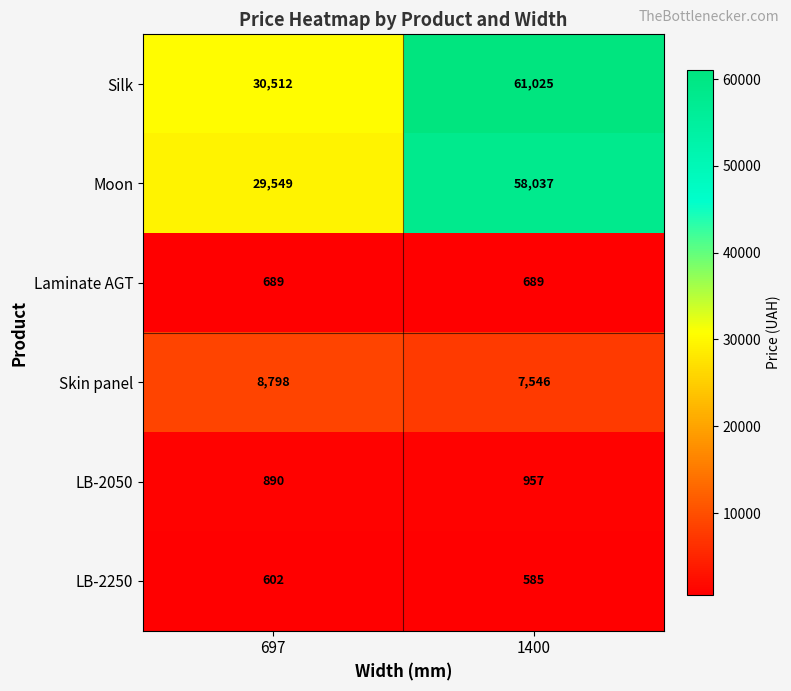

At which category is the sum across all series the highest?

1400